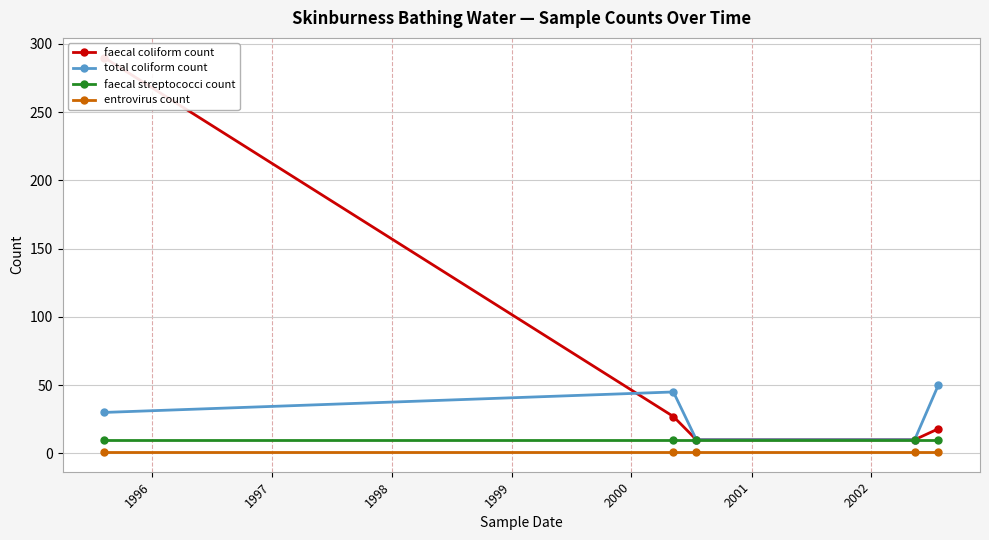

True or false: total coliform count and entrovirus count intersect in this chart.

False